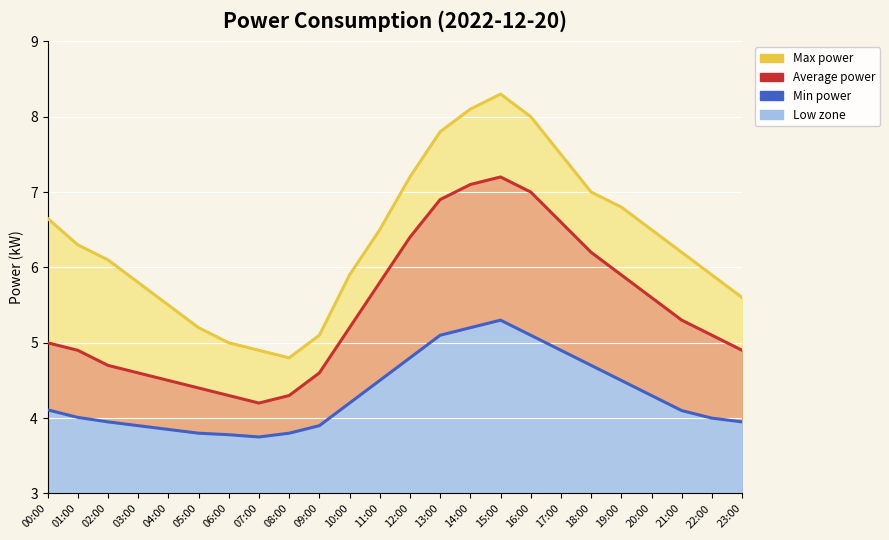

What value does the Max power series have at 07:00?

4.9